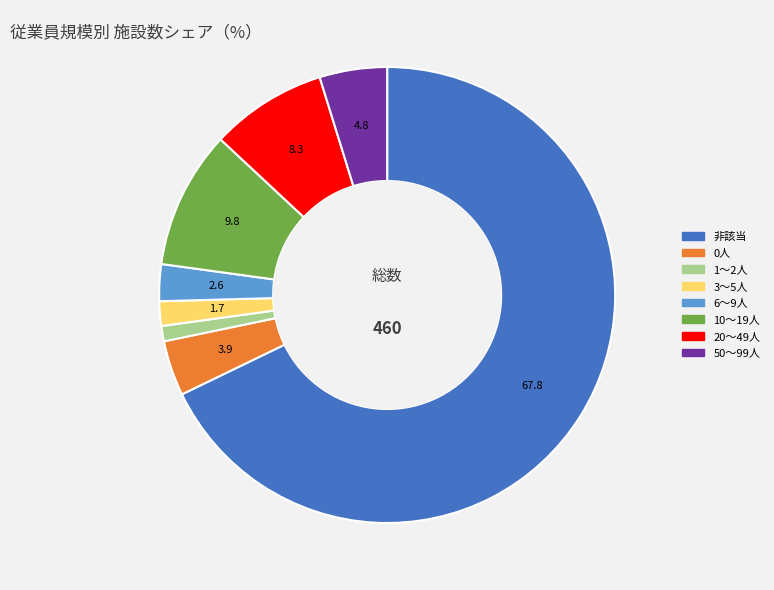

Is there a majority slice in this chart?

Yes